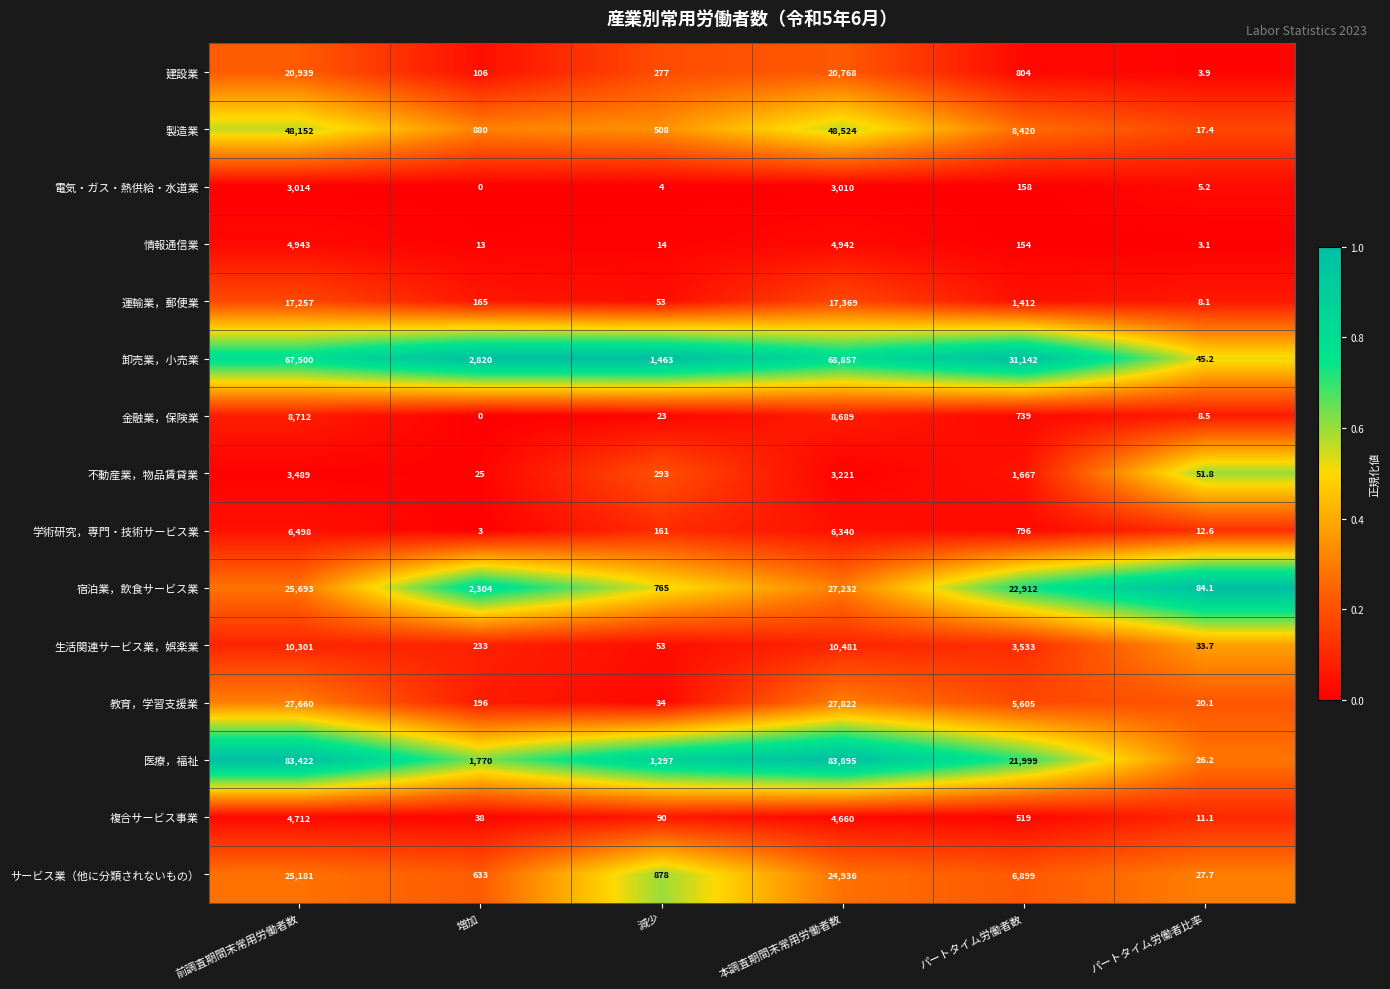

What is the difference between the maximum and minimum values in the 金融業，保険業 series?

8712.0